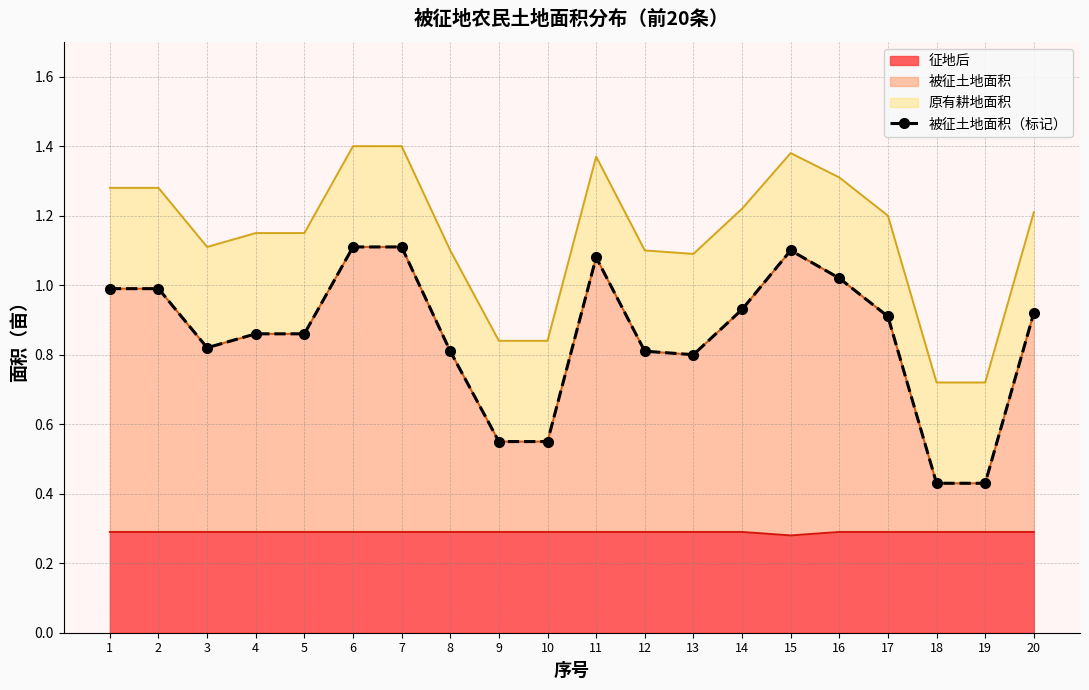

What is the sum of all values?

17.1